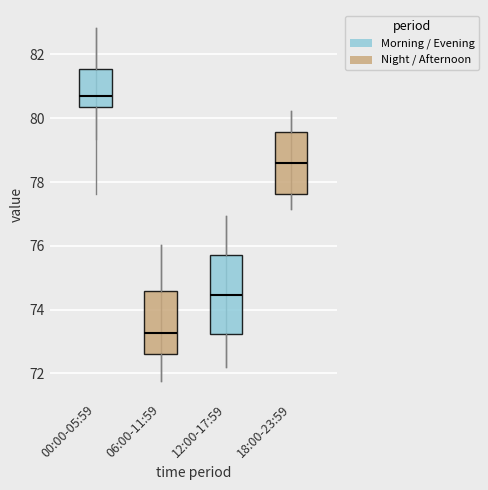

Which box's median line is the lowest?

06:00-11:59